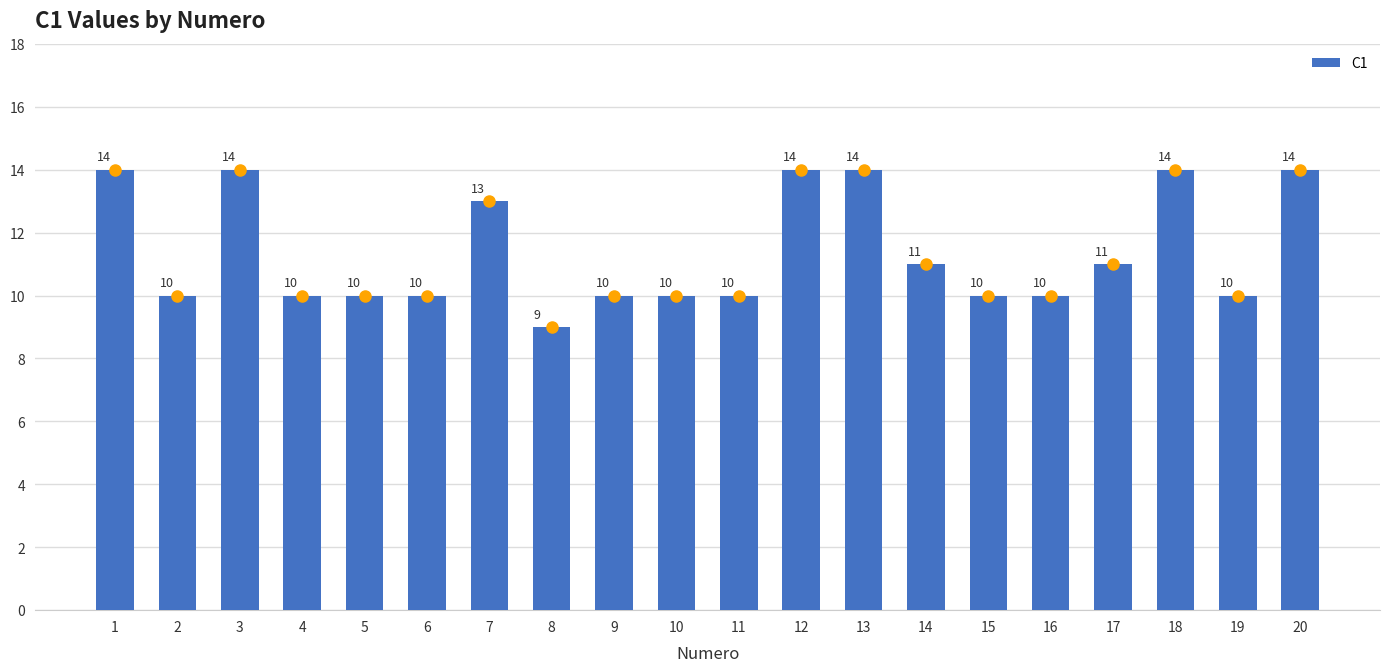

Is it true that the value at 17 is 11?

True